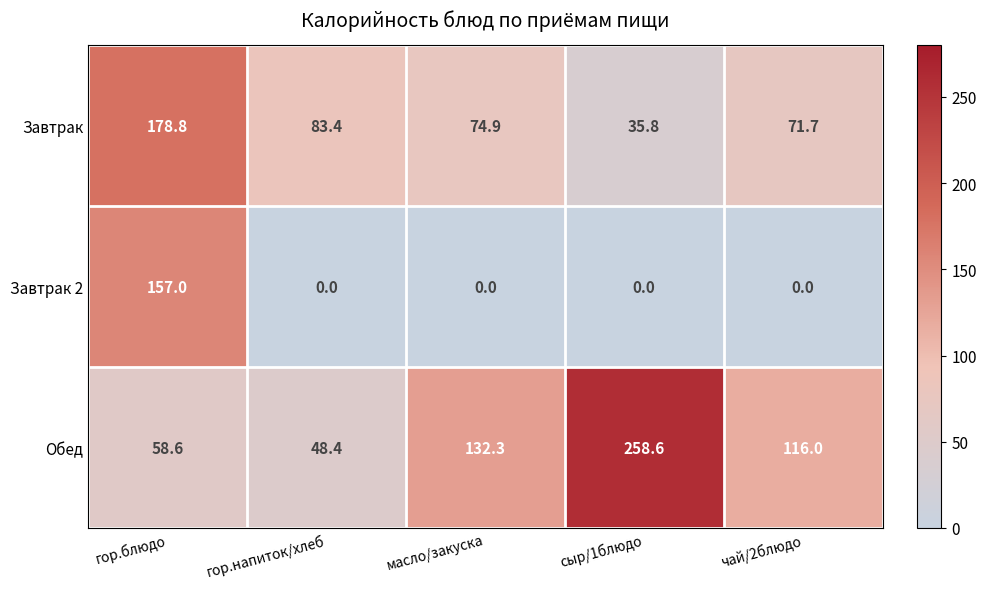

Rank the series by their maximum value, from highest to lowest.

Обед, Завтрак, Завтрак 2